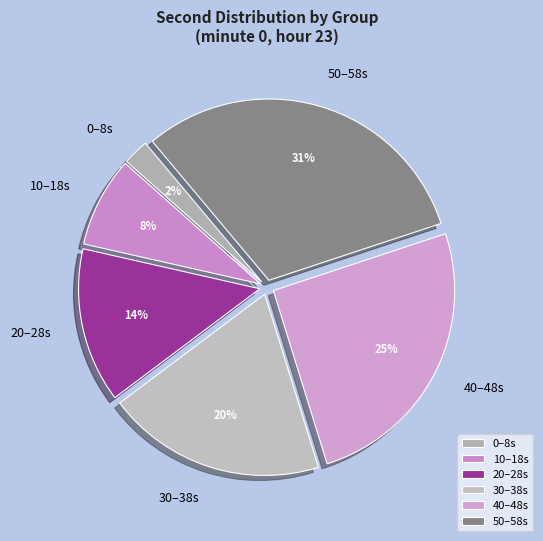

To the nearest percent, what portion does 50–58s represent?

31%